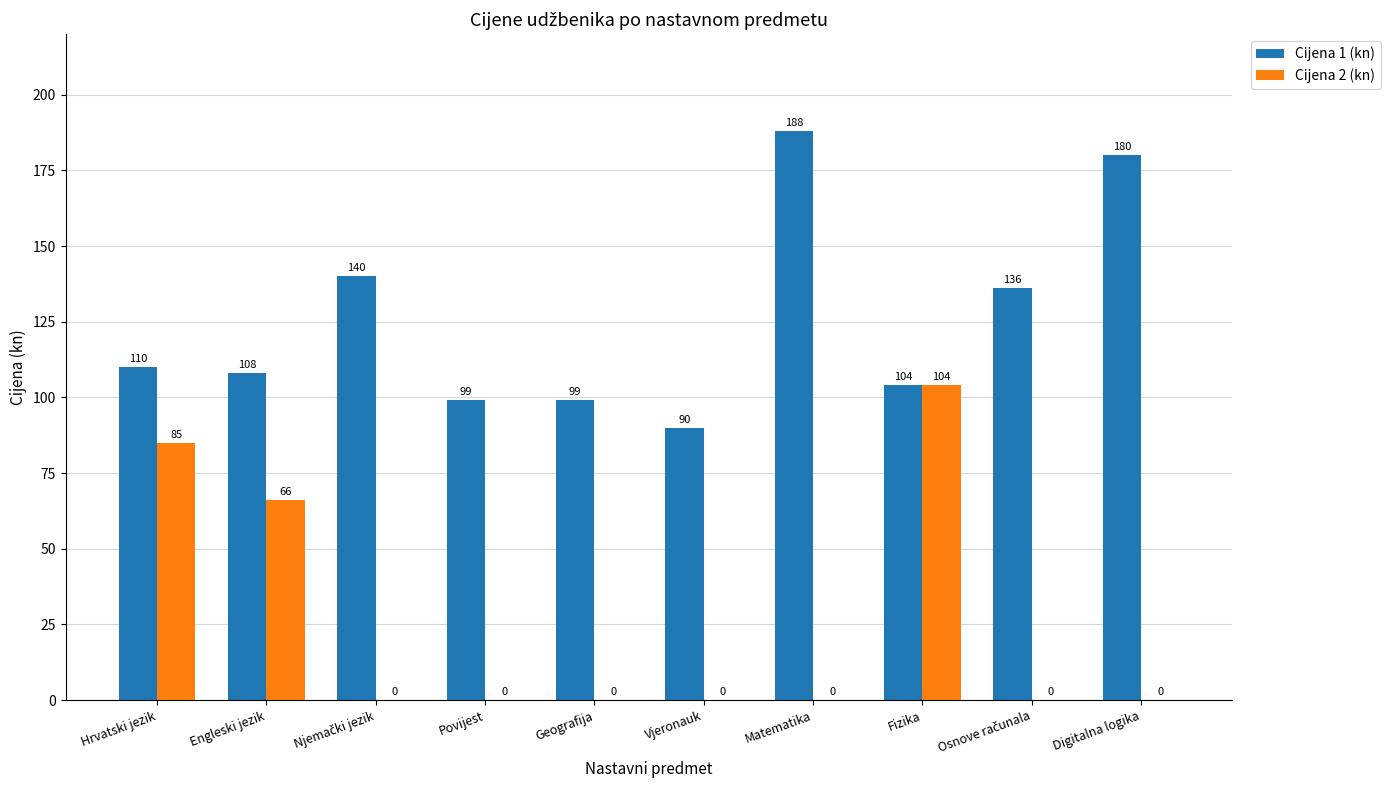

True or false: Cijena 2 (kn) has a value of 24 at Engleski jezik.

False